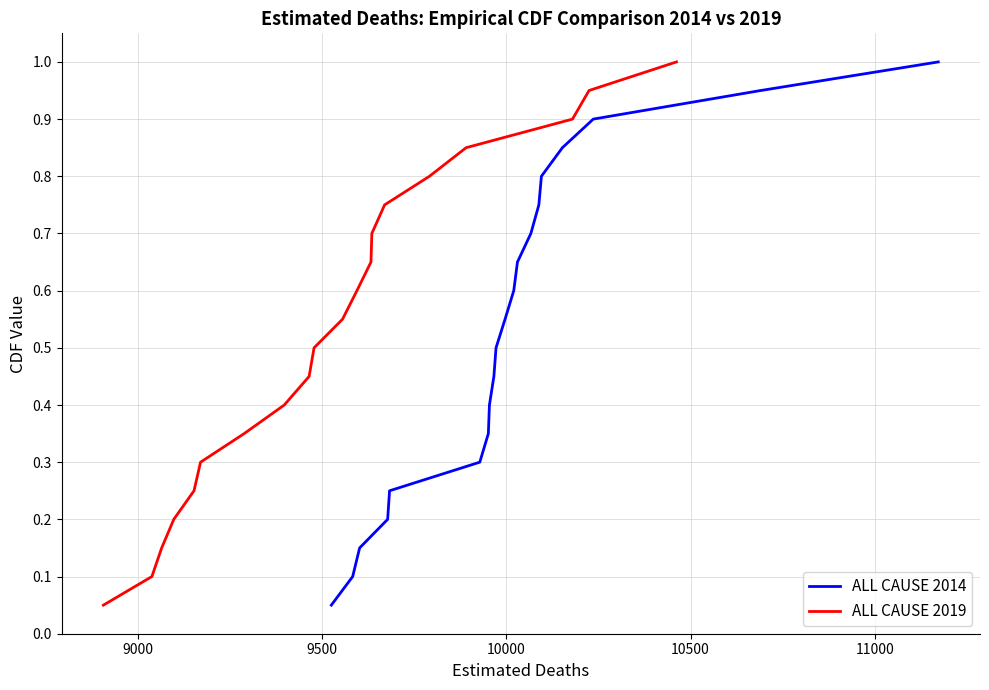

The value of ALL CAUSE 2019 at 10500 is 0.3. True or false?

False